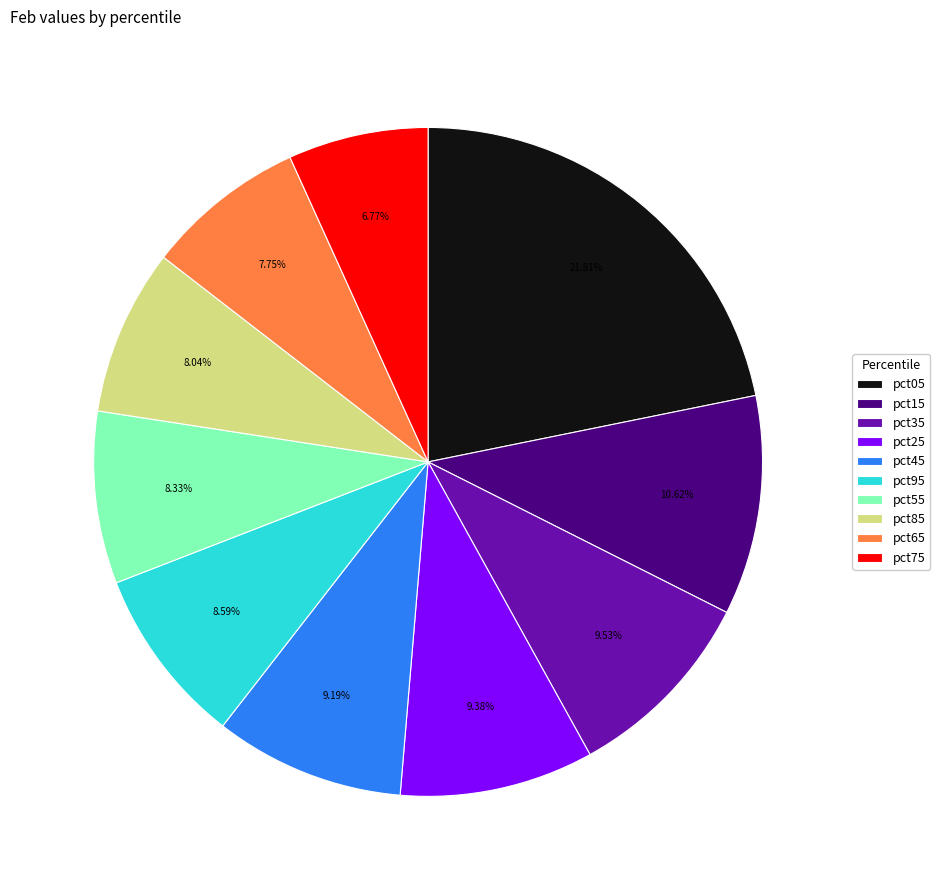

Does pct85 account for over 50% of the chart?

No